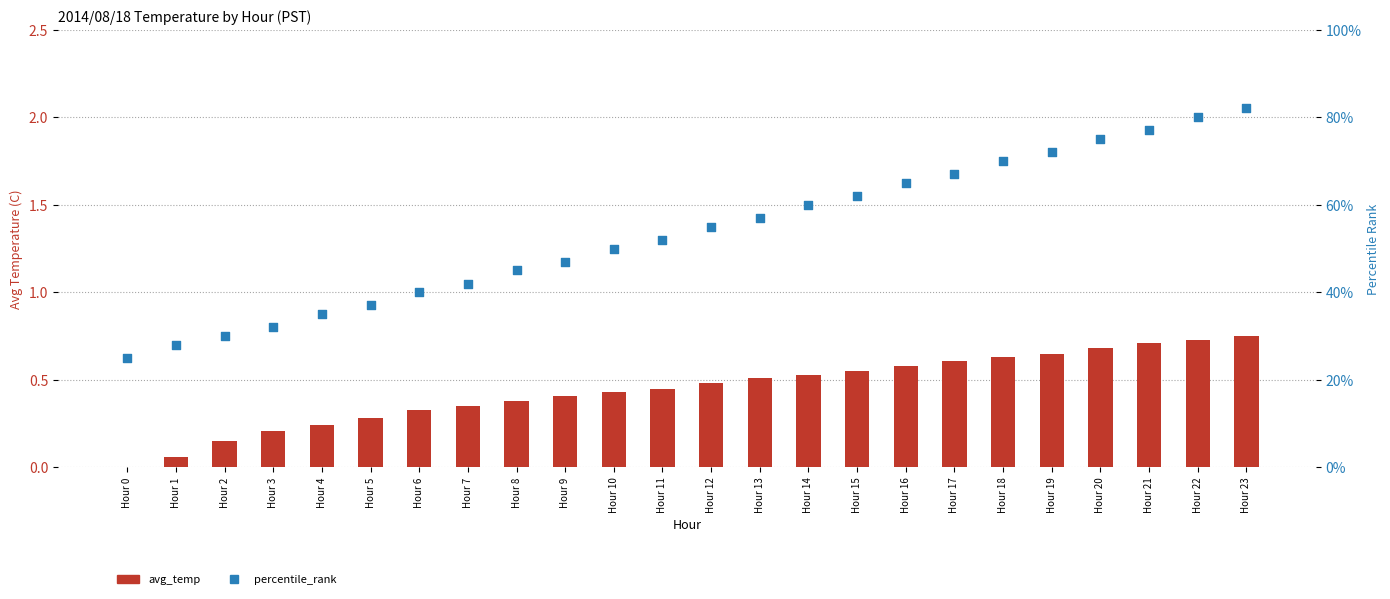

What are all the series names shown in the legend?

avg_temp, percentile_rank